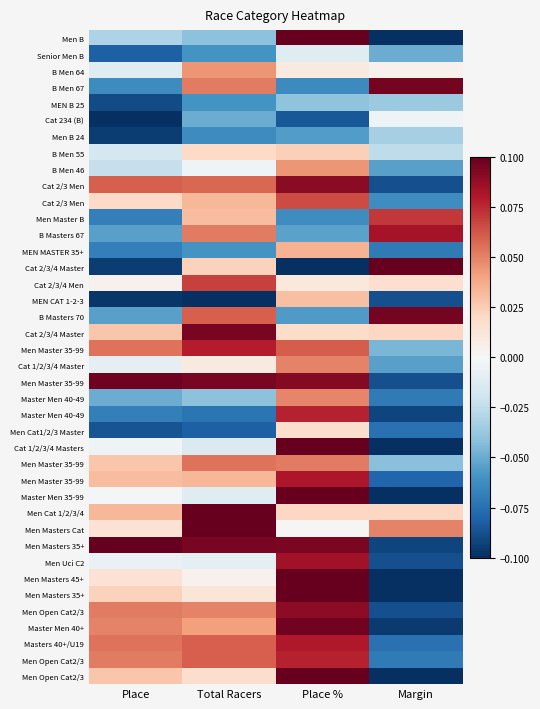

Which category has the lowest value across all series?

Margin